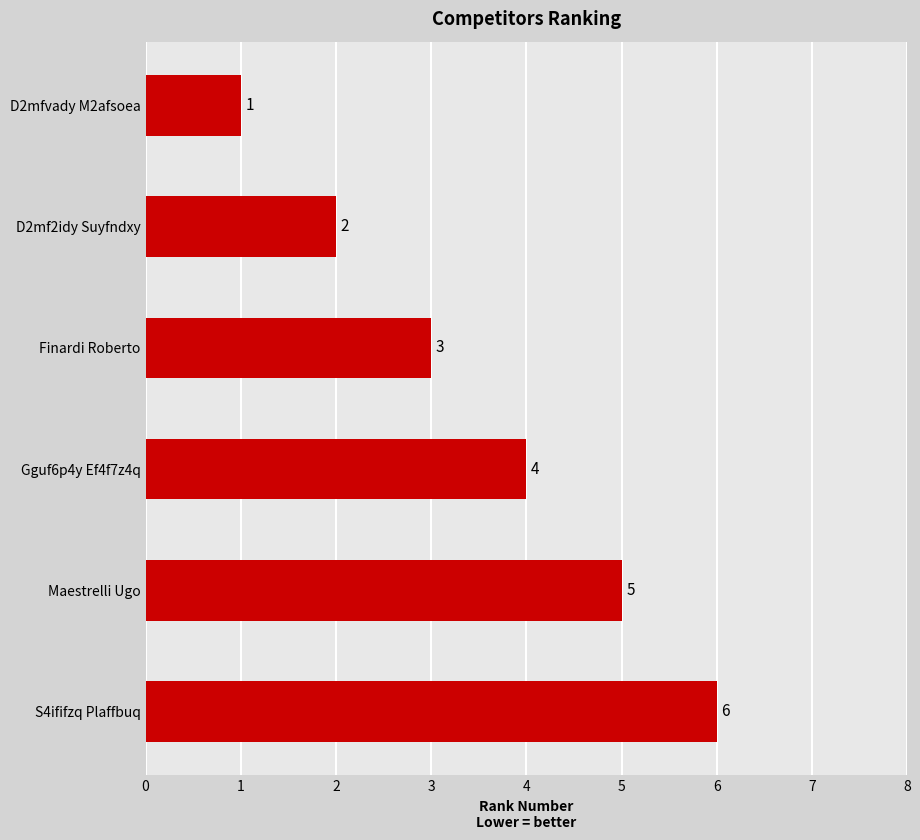

What is the change in value from D2mfvady M2afsoea to D2mf2idy Suyfndxy?

+1